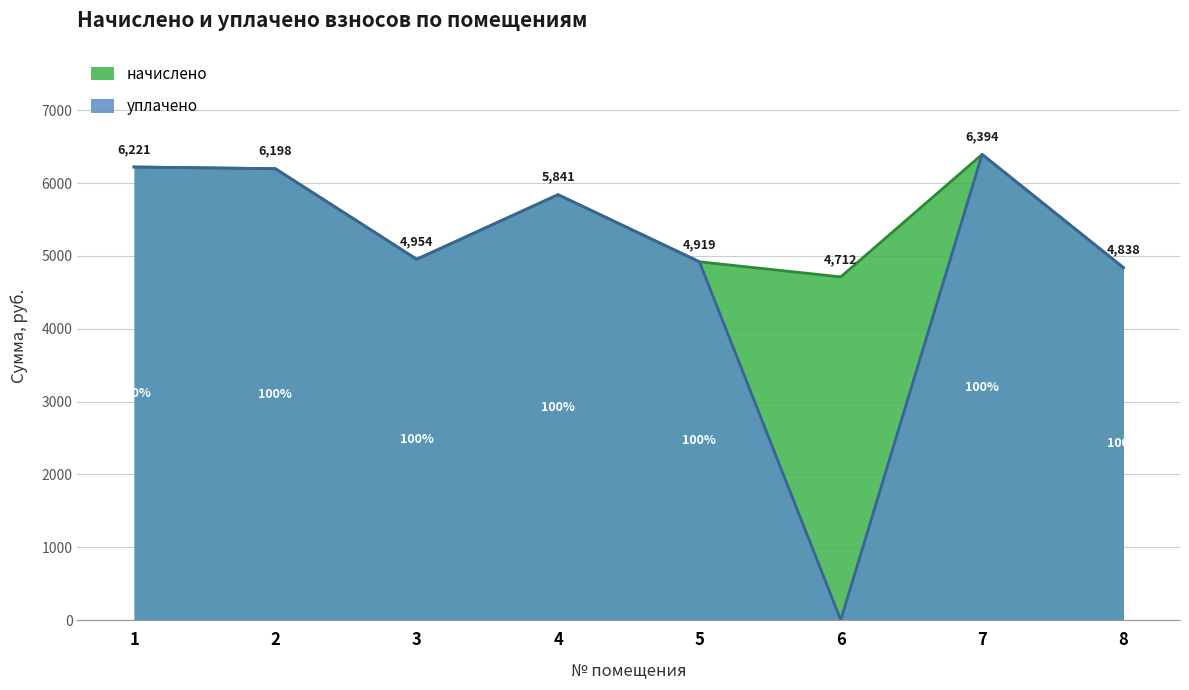

True or false: уплачено and начислено intersect in this chart.

False